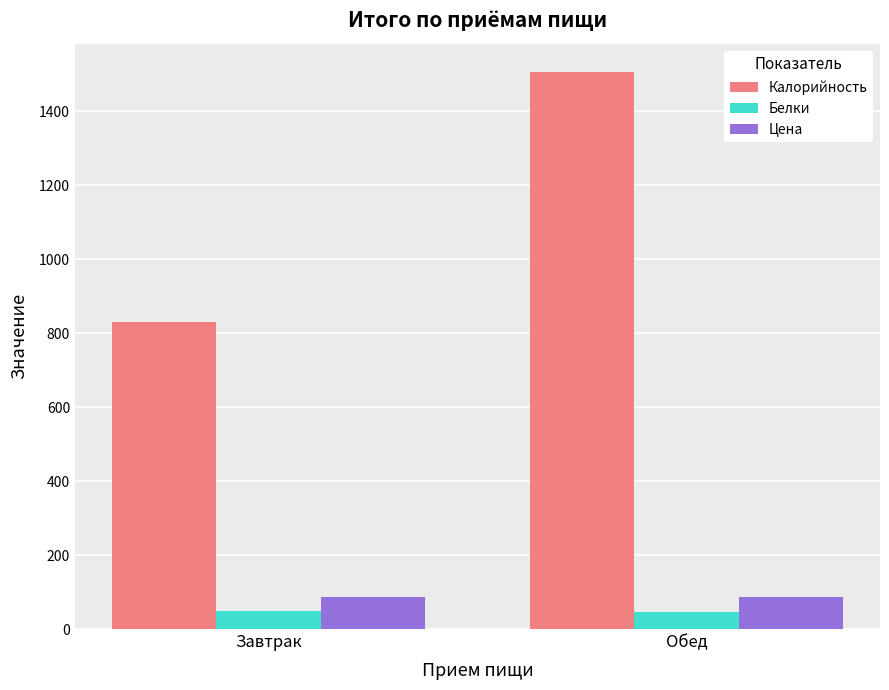

Which series has the largest total across all categories?

Калорийность